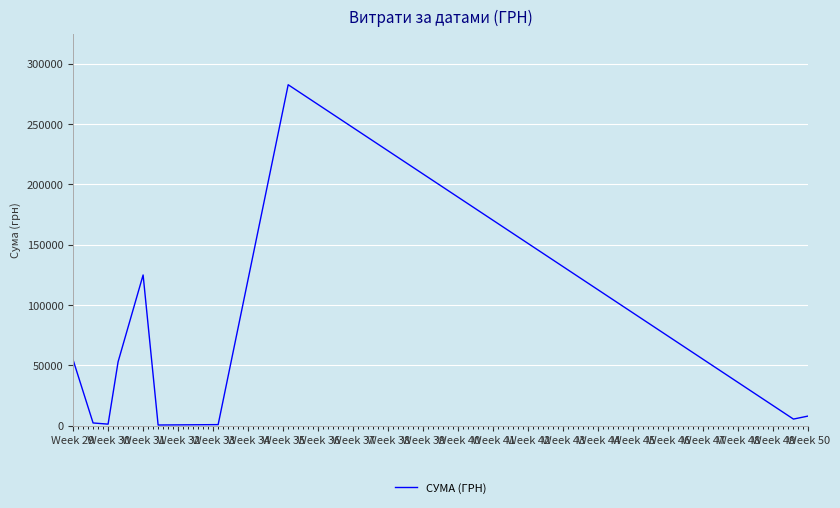

What is the maximum value shown in the chart?

282495.1